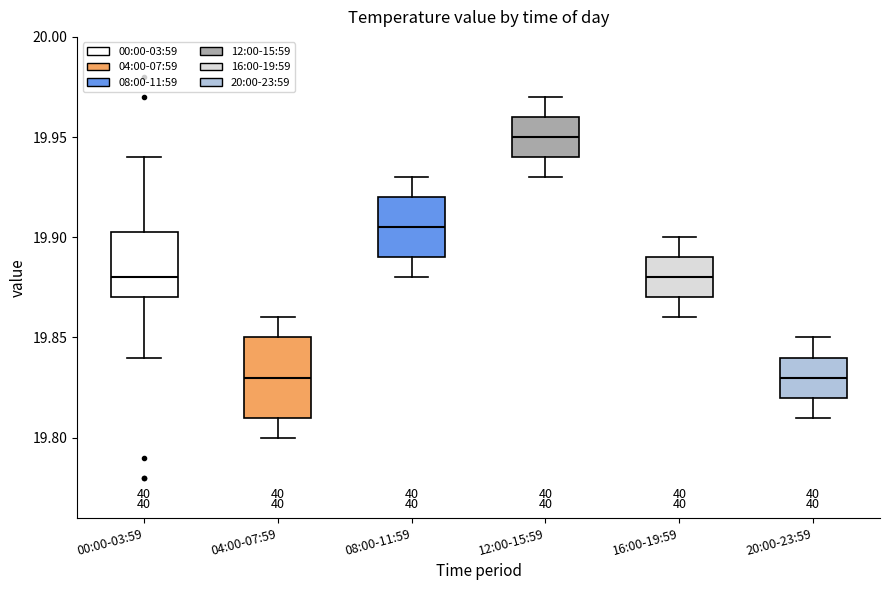

Comparing the boxes themselves (not the whiskers), which one is the tallest?

04:00-07:59